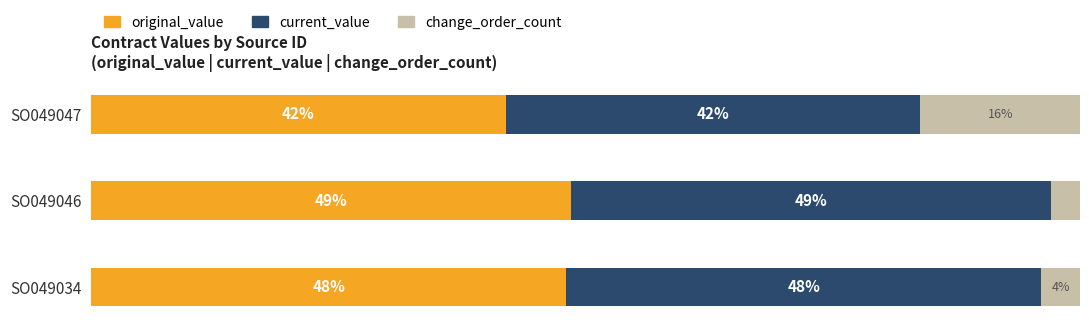

Which category has the lowest value in the original_value series?

SO049047